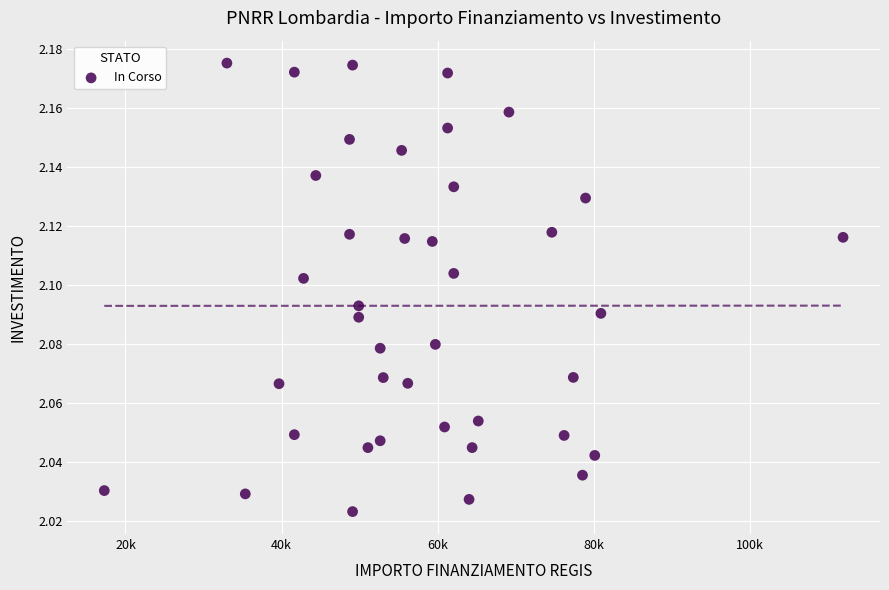

What is the range of X values (max minus min)?

94665.7